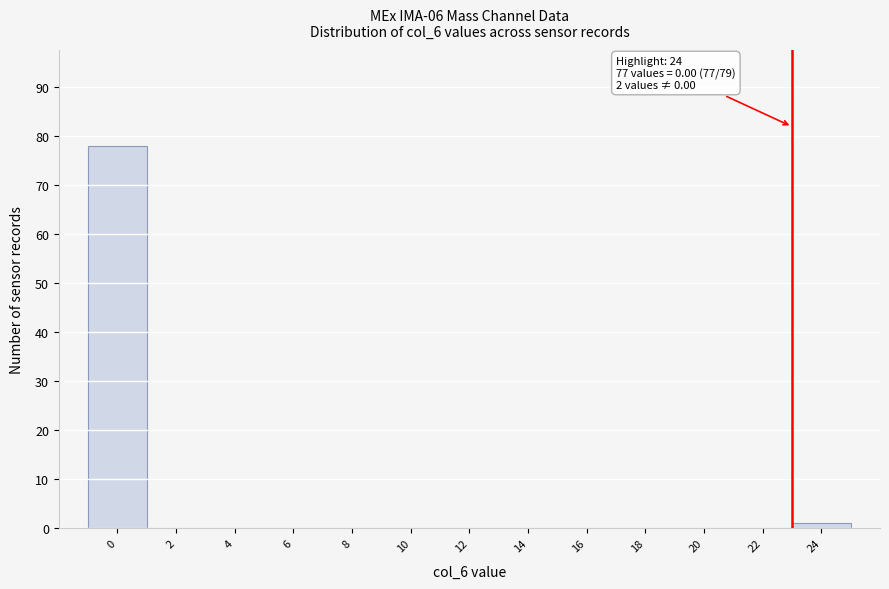

Reading right to left, transcribe all the data shown in this chart.

24=1	22=0	20=0	18=0	16=0	14=0	12=0	10=0	8=0	6=0	4=0	2=0	0=78